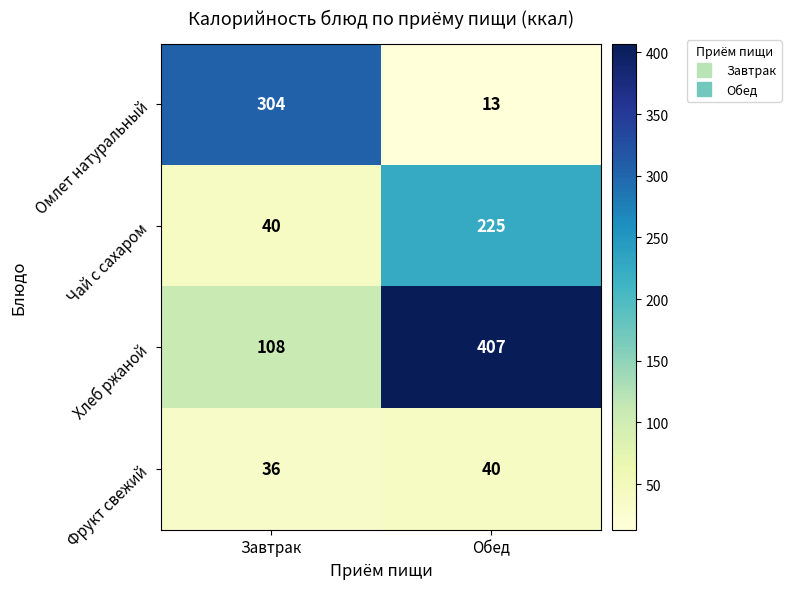

What is the maximum value shown in the chart?

407